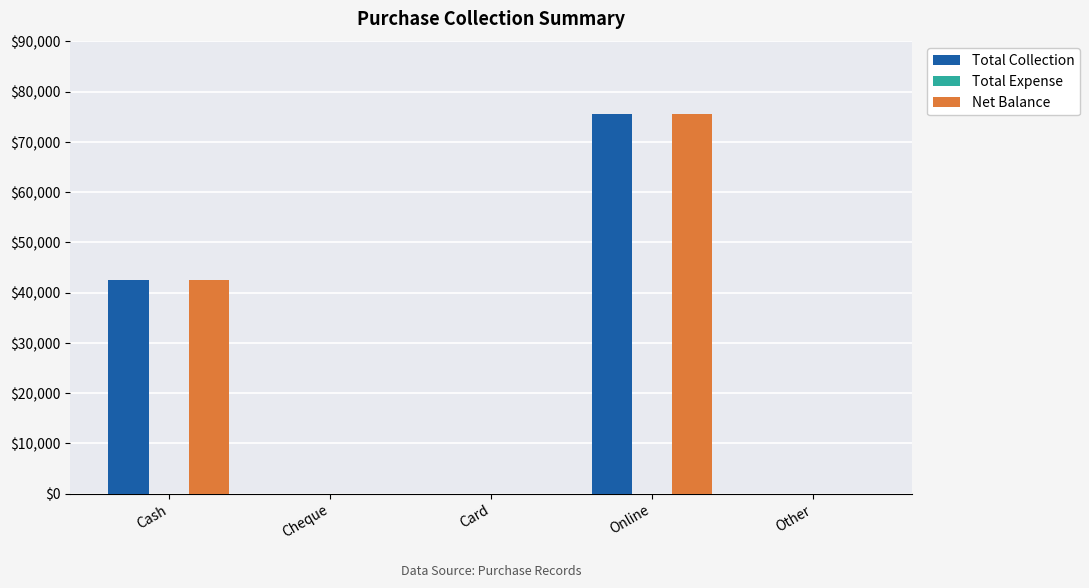

Reading left to right, what are all the values shown in this chart?

Total Collection: Cash=42600	Cheque=0	Card=0	Online=75600	Other=0
Net Balance: Cash=42600	Cheque=0	Card=0	Online=75600	Other=0